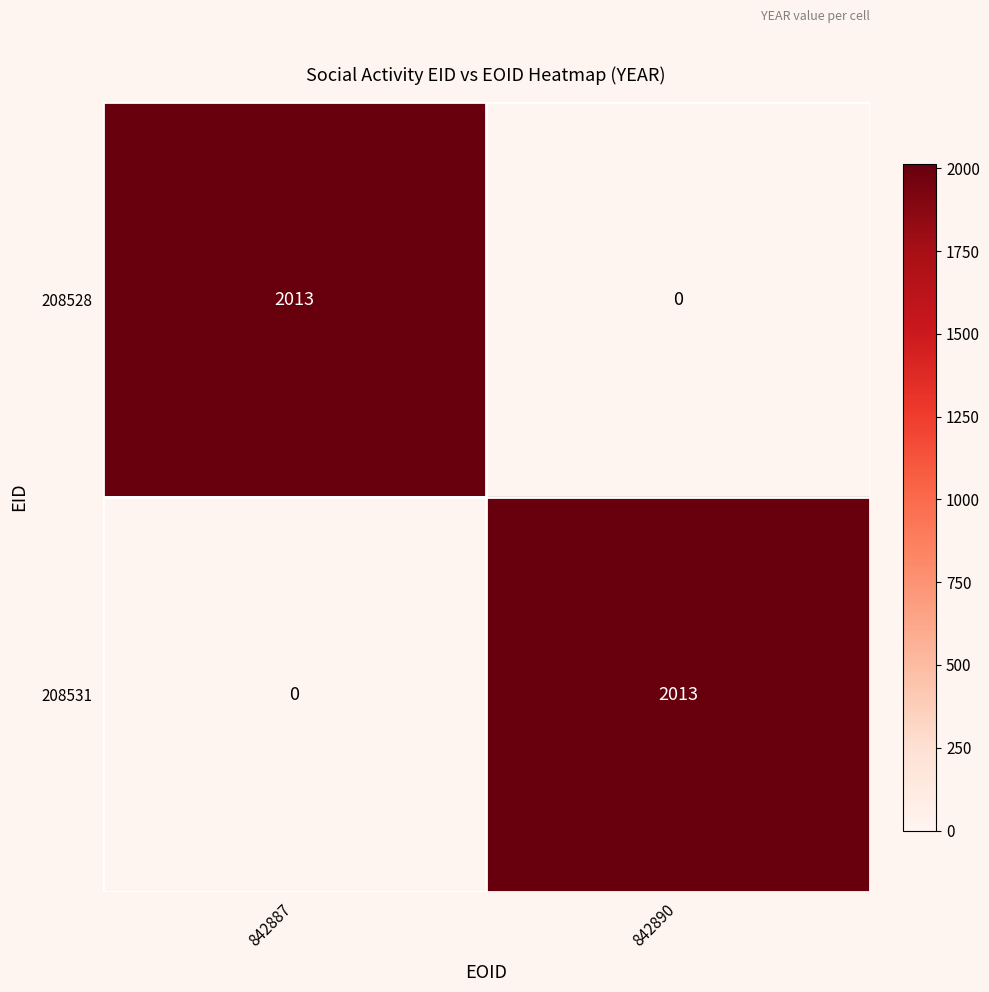

What is the difference between the highest and lowest values at 842887?

2013